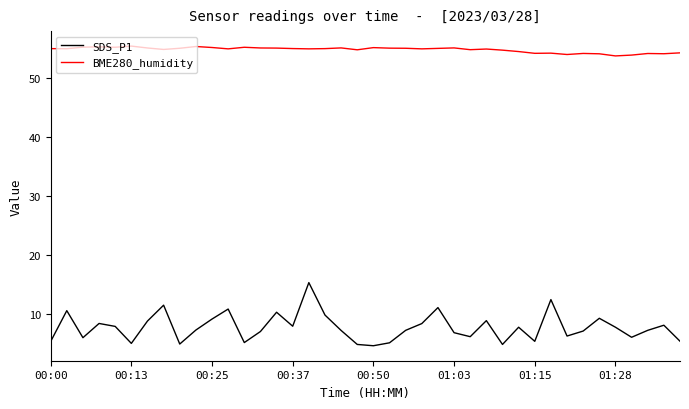

What is the maximum value shown in the chart?

55.5